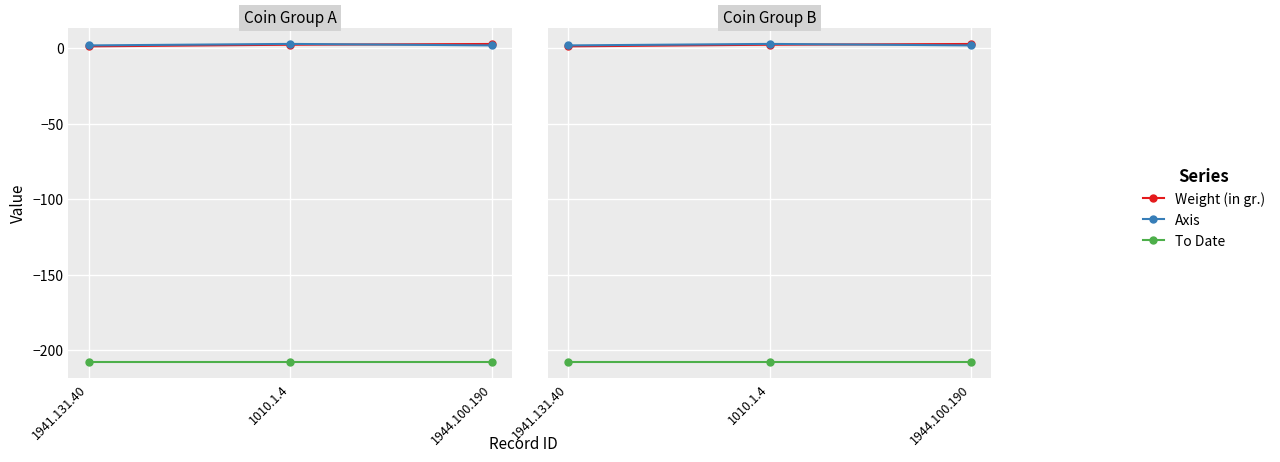

What is the greatest value displayed?

3.0